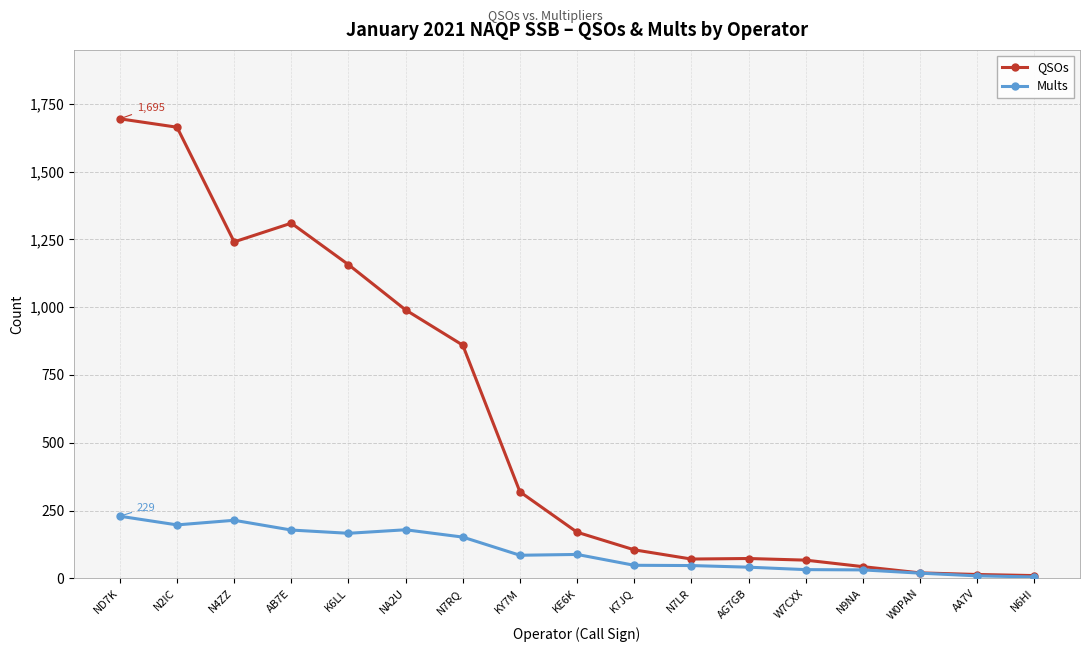

What is the label of the 11th point from the left?

N7LR